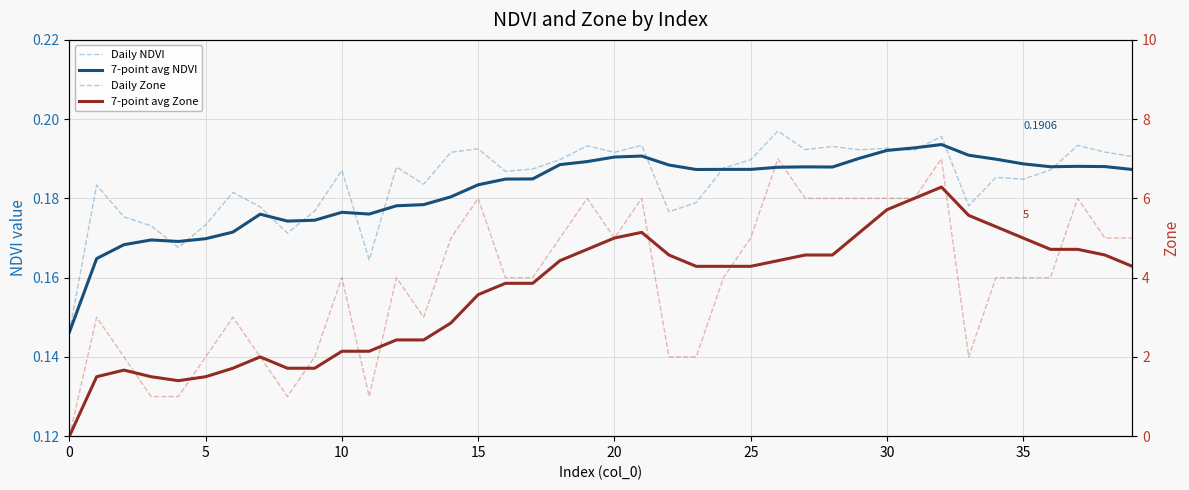

How many values in the Daily Zone series exceed 4?

17